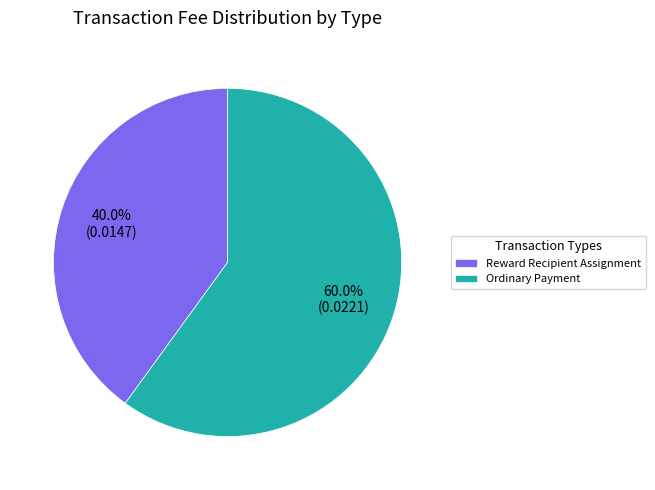

Which category has the biggest portion of the pie?

Ordinary Payment